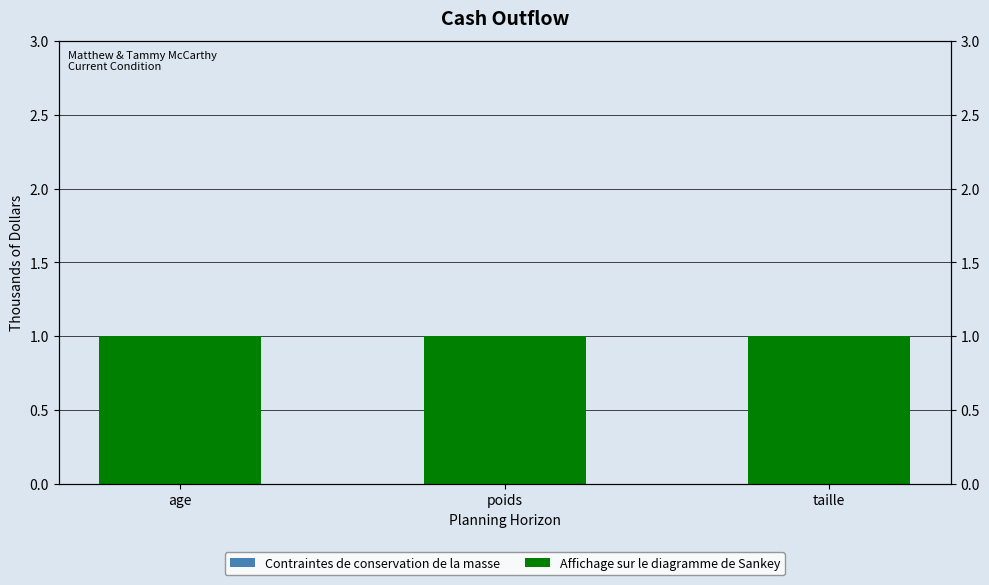

What is the sum of all Affichage sur le diagramme de Sankey values?

3